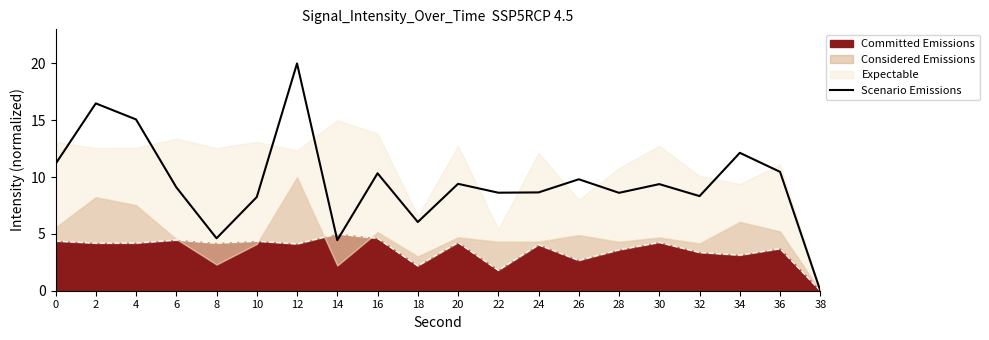

Does the chart have visible grid lines?

No